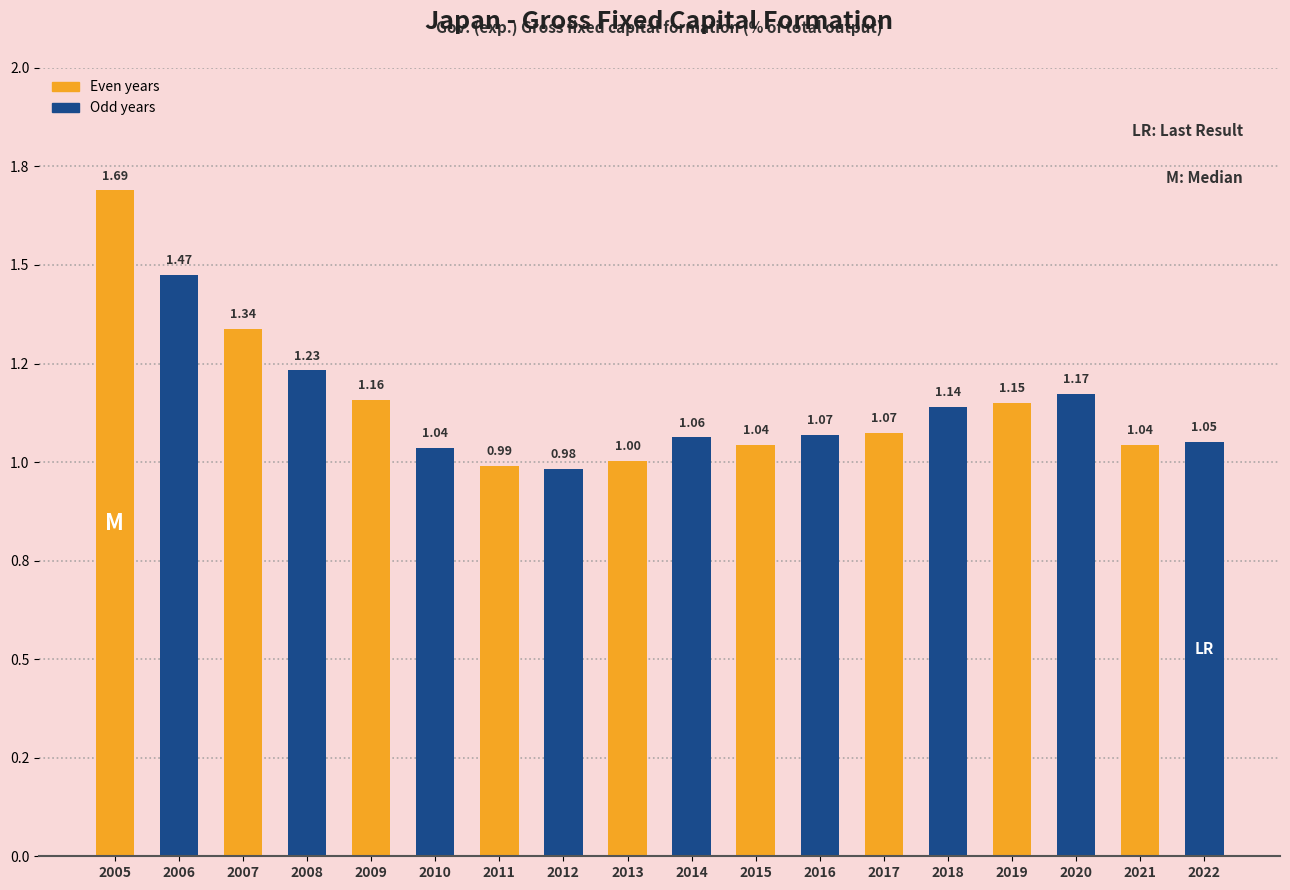

What is the sum of the values at 2017 and 2008?

2.3